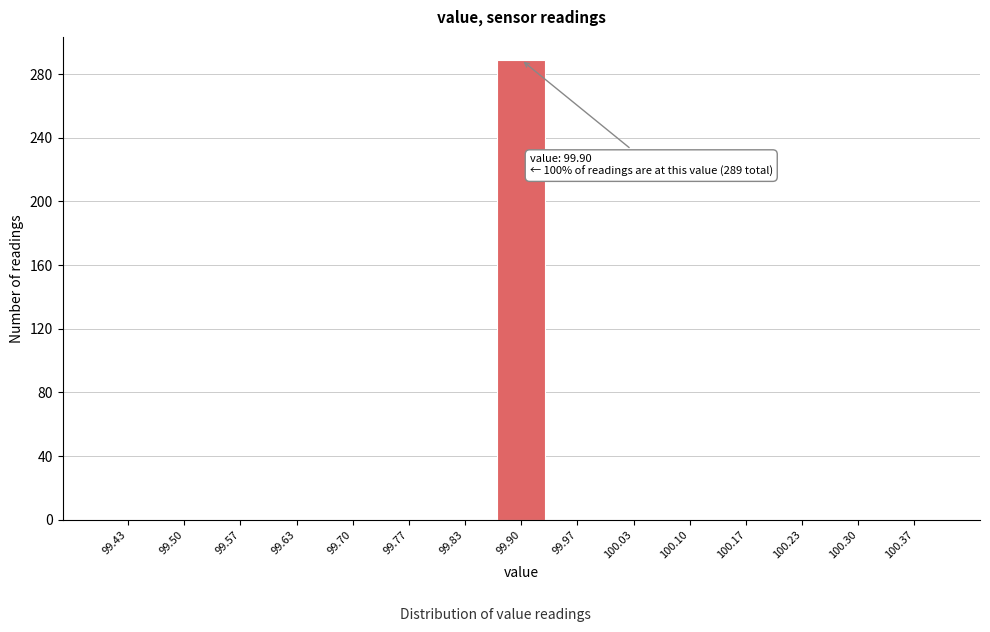

Which range on the x-axis has the tallest bar?

99.87 to 99.93